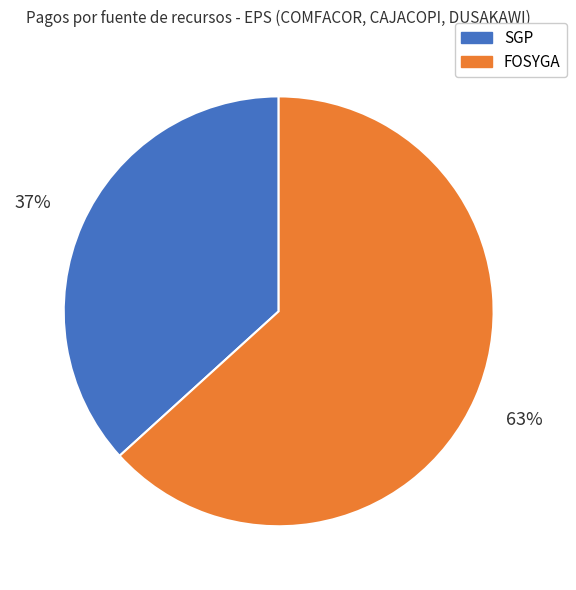

What is the majority slice?

FOSYGA